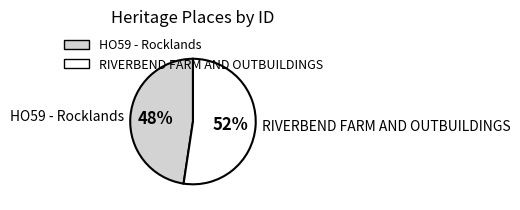

What percentage is the RIVERBEND FARM AND OUTBUILDINGS slice, to the nearest percent?

52%